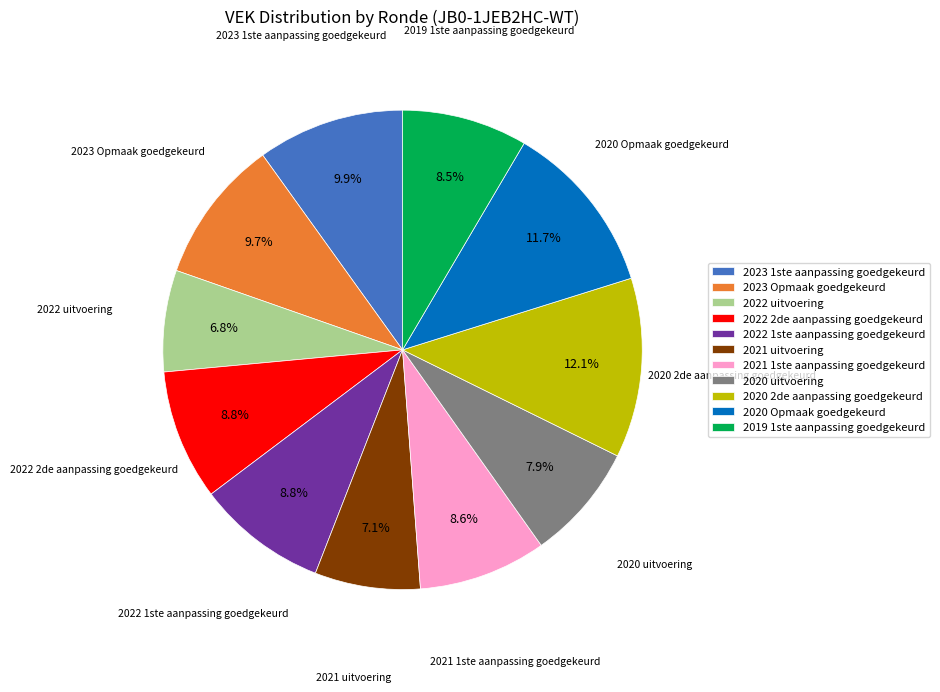

Does 2022 1ste aanpassing goedgekeurd account for over 50% of the chart?

No